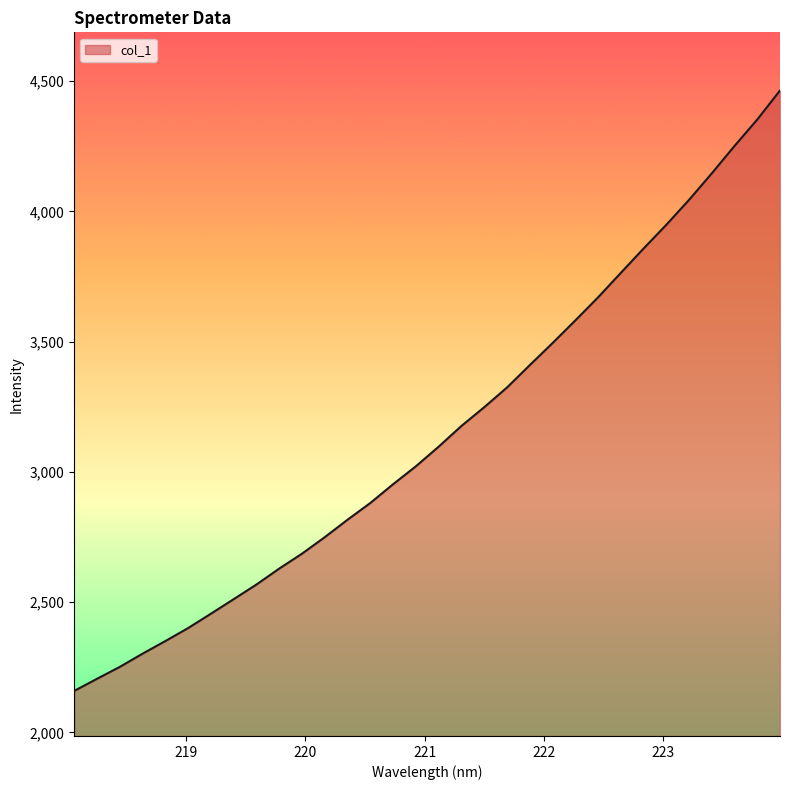

What is the minimum value shown in the chart?

2159.4